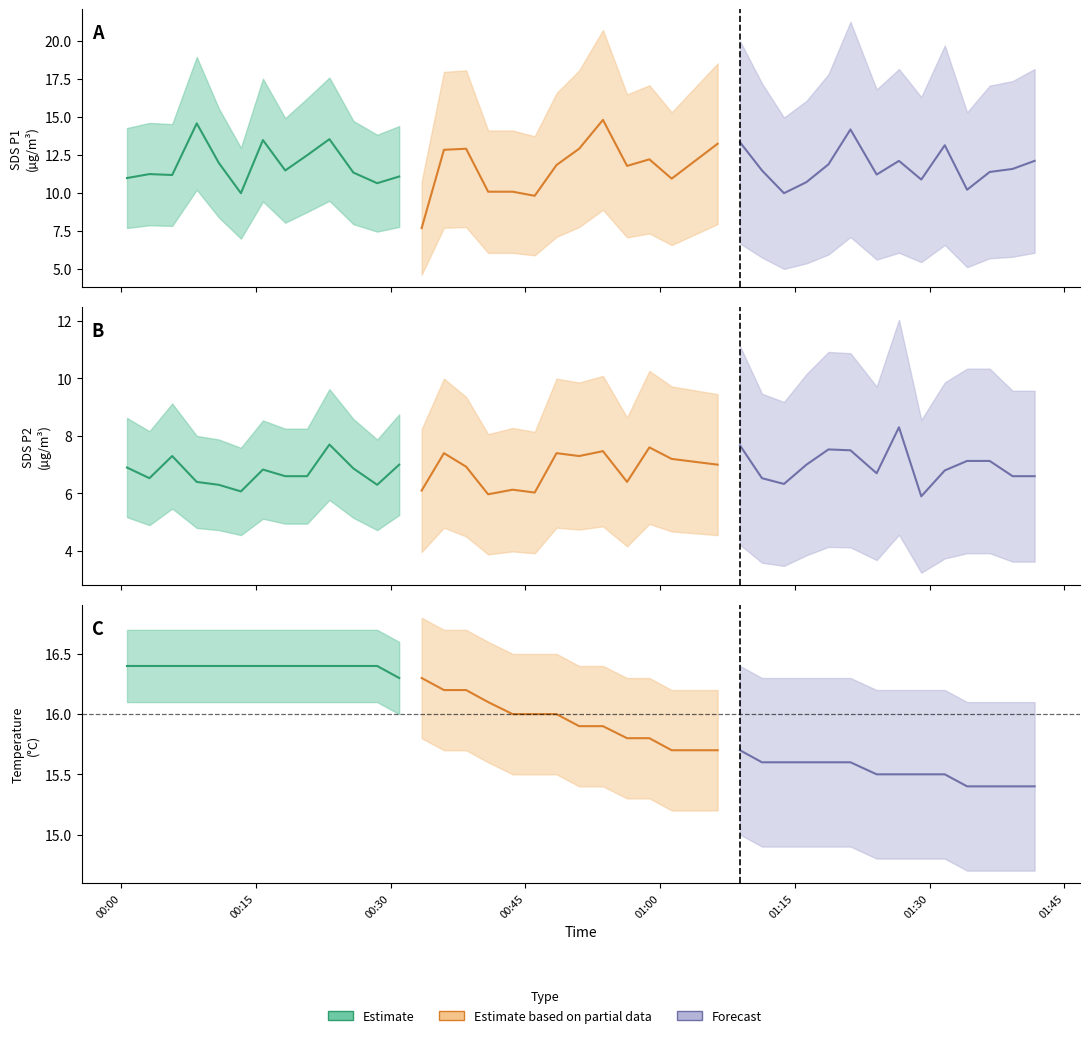

True or false: SDS_P1 and Temp intersect in this chart.

False